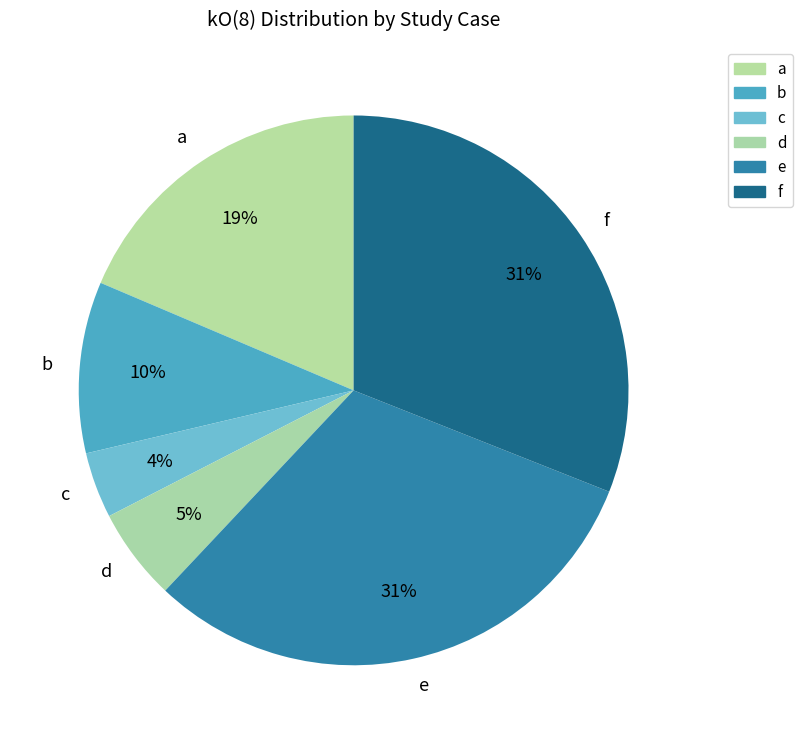

How many slices are in this pie chart?

6